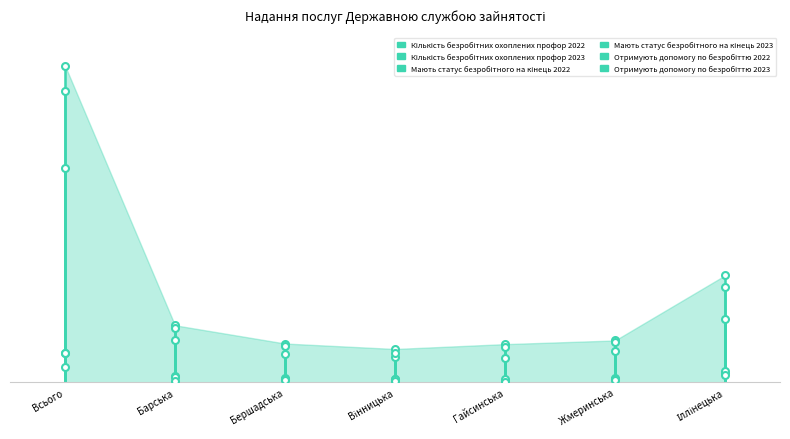

Does the chart have visible grid lines?

No